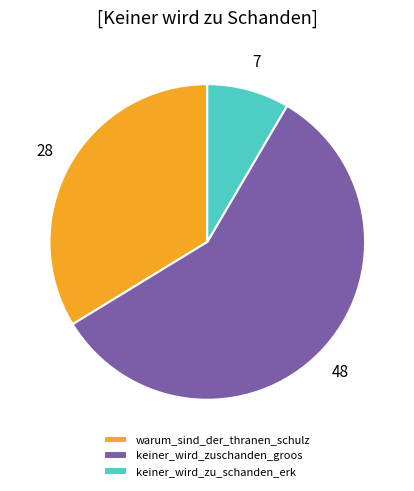

True or false: warum_sind_der_thranen_schulz accounts for 34% of the total.

True